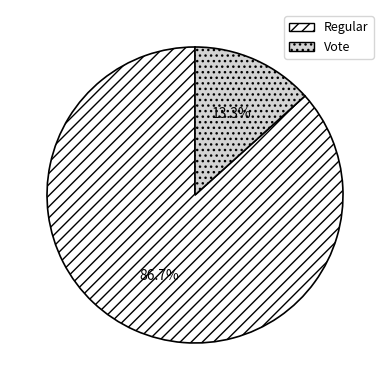

Is there any slice that represents more than half of the pie?

Yes